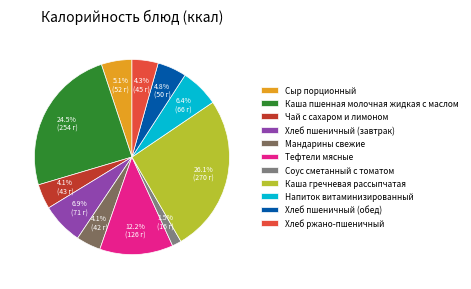

To the nearest percent, what is the combined percentage of Соус сметанный с томатом and Сыр порционный?

7%